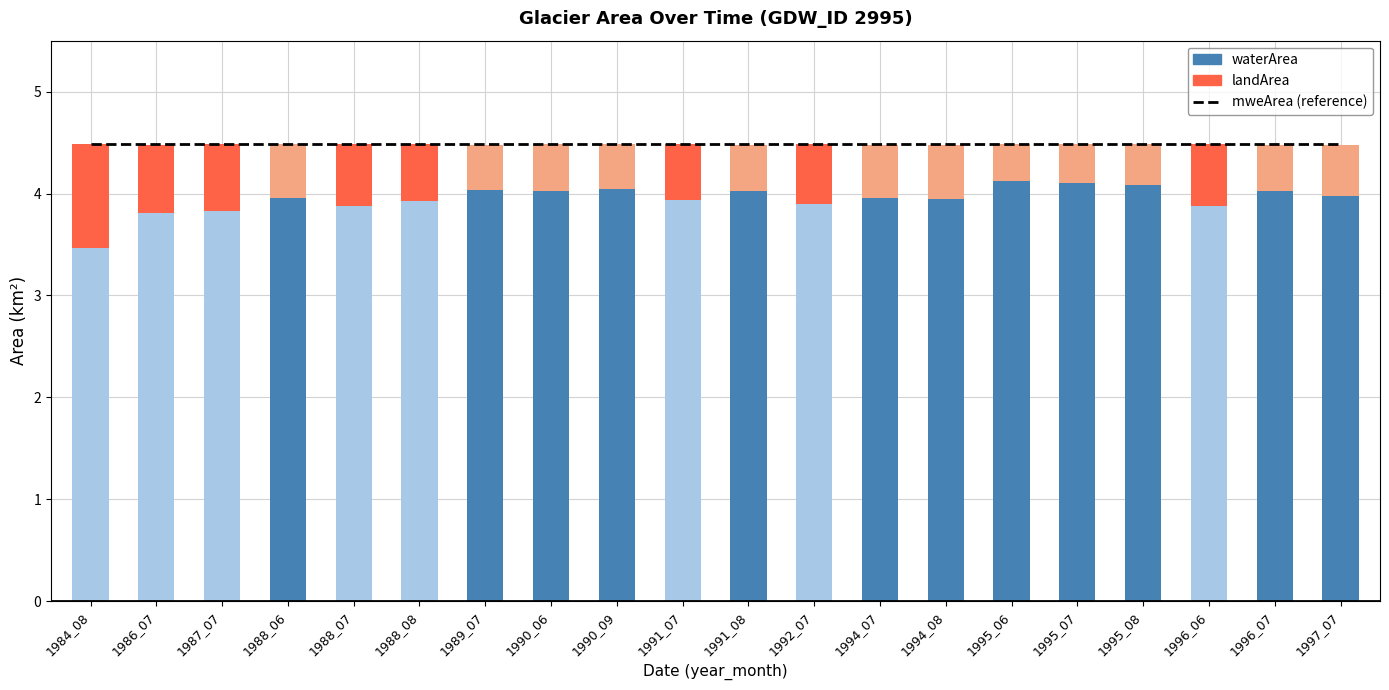

Is the value of waterArea at 1986_07 greater than the value of landArea at 1988_07?

Yes